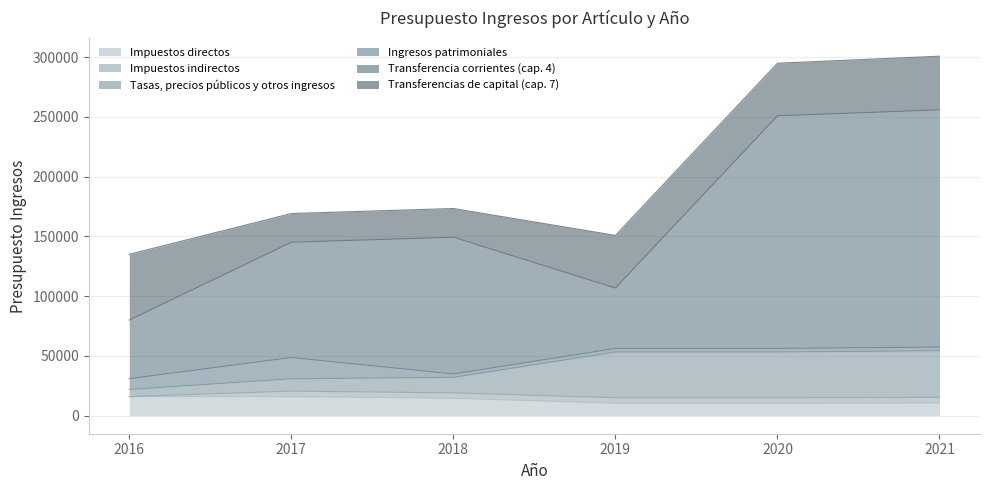

What is the value of the Tasas, precios públicos y otros ingresos point at the 3rd from the left?

32100